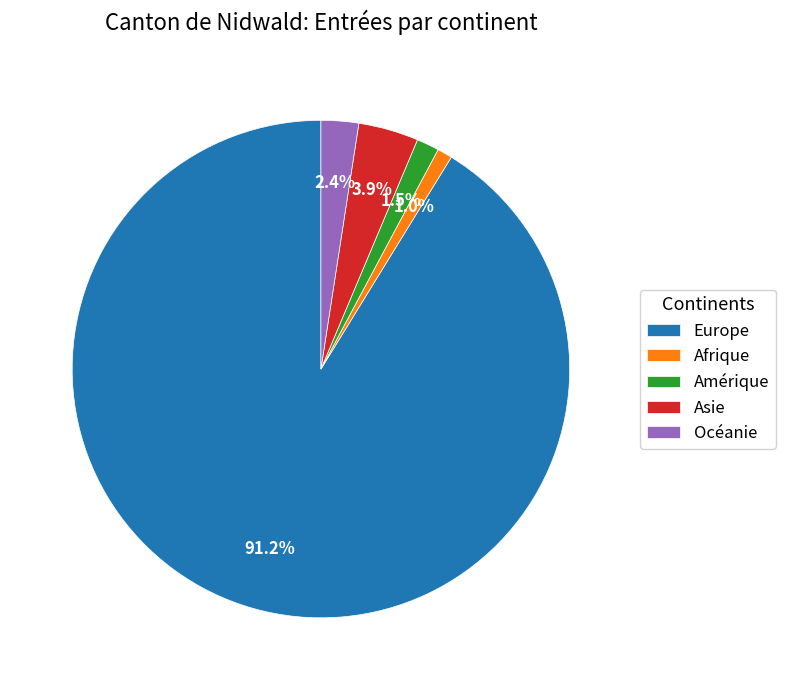

How much of the chart is everything except Amérique?

98.5%